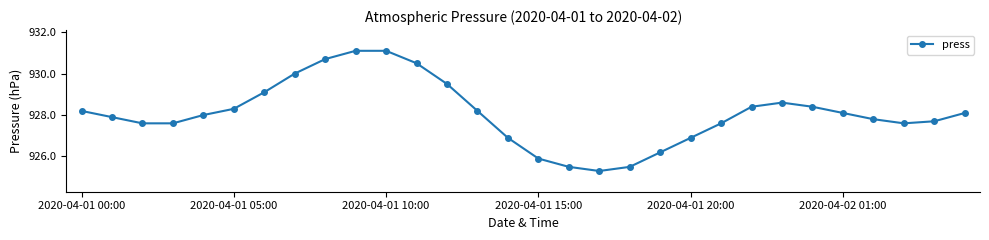

How many series are shown in this chart?

1